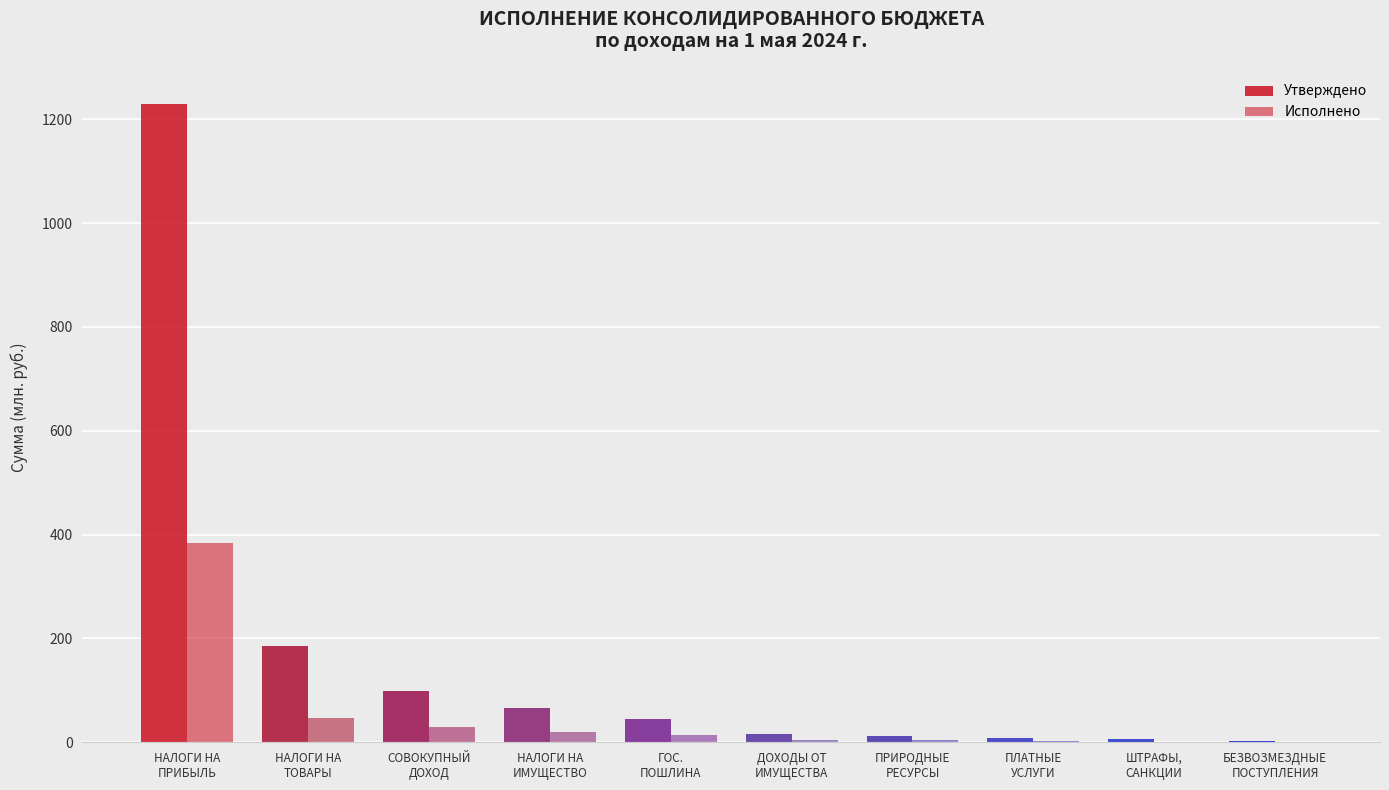

How many groups of bars are there?

10